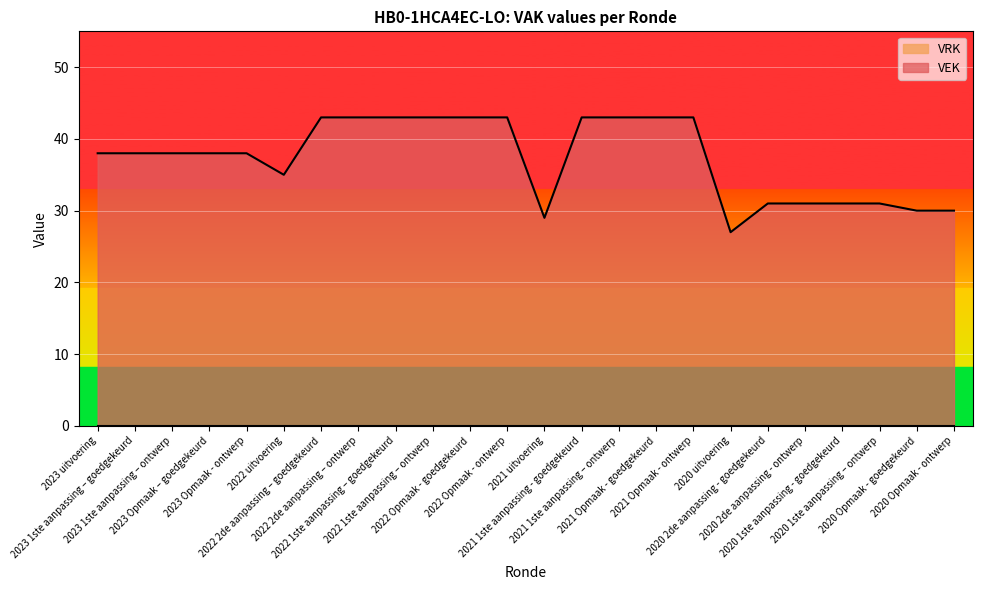

Does the chart display data point markers on the line(s)?

No